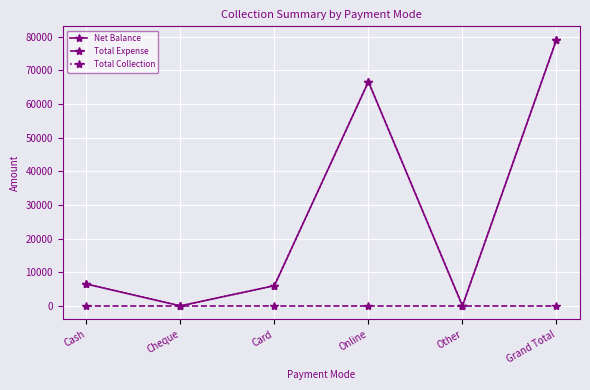

Is this an area chart (filled region under the line)?

No